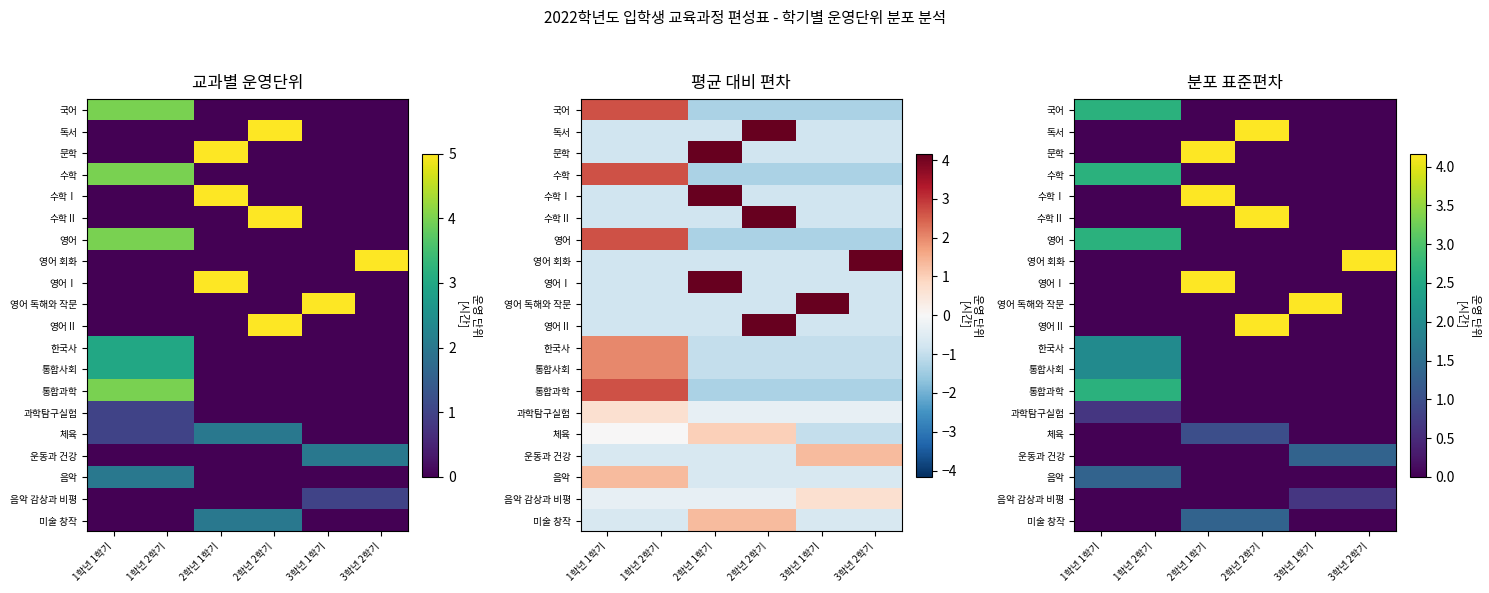

The value of 영어 회화 at 2학년 2학기 is 0.0. True or false?

True